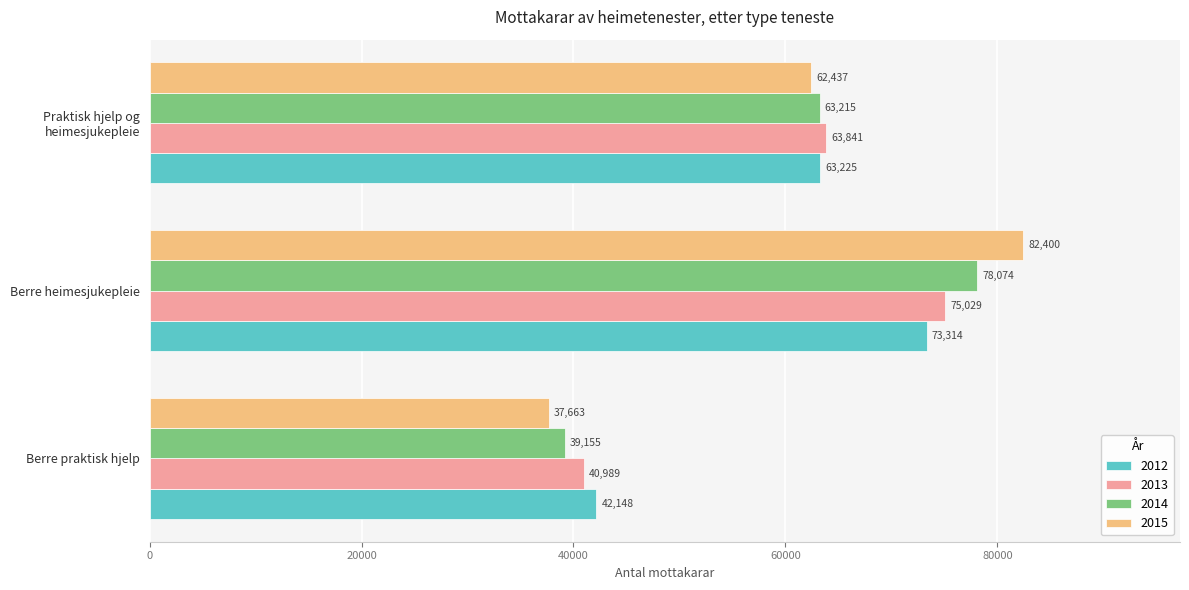

What are all the series names shown in the legend?

2012, 2013, 2014, 2015